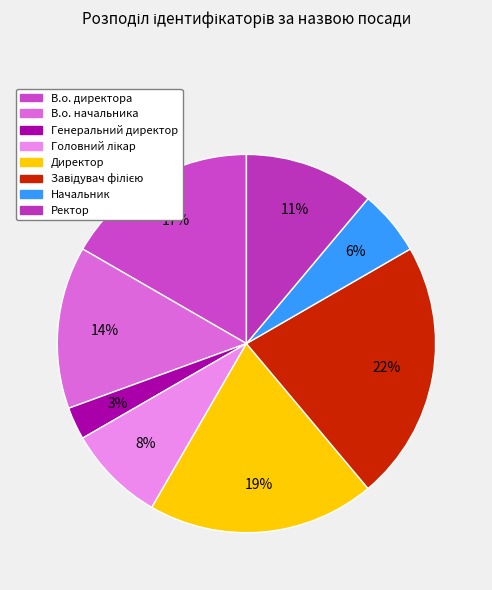

How many segments does this pie chart have?

8